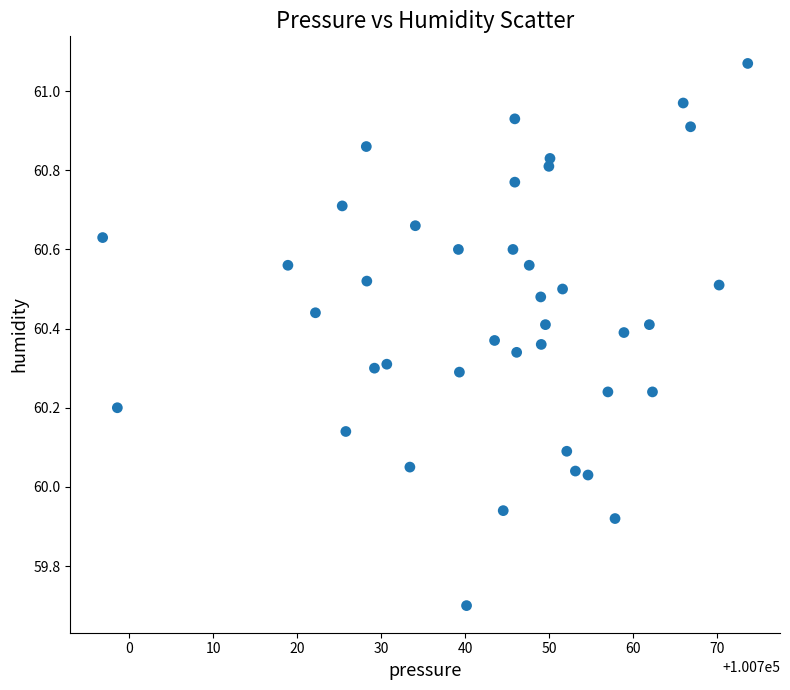

What is the range of Y values (max minus min)?

1.4